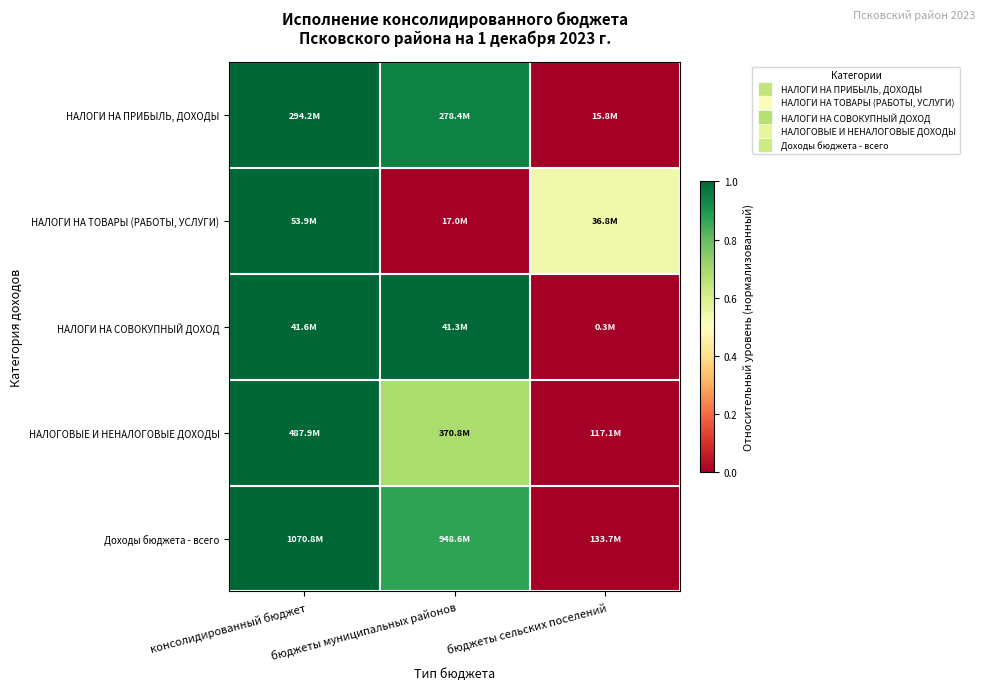

At which category does the chart reach its minimum across all series?

бюджеты сельских поселений